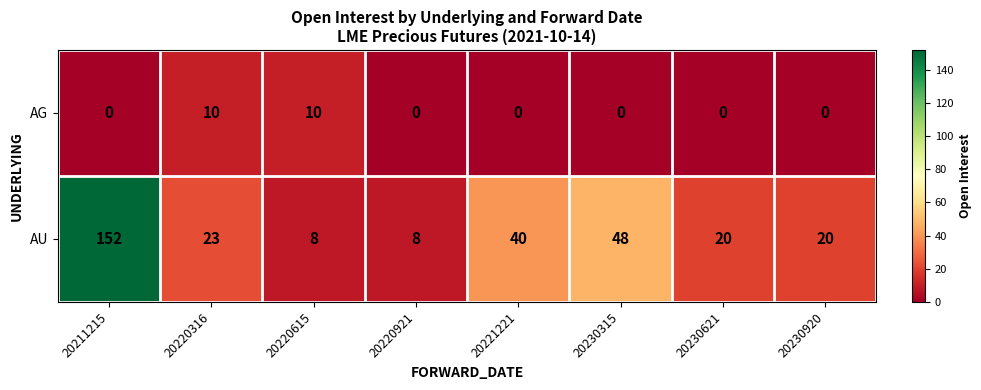

Reading left to right, what are all the values shown in this chart?

AG: 20211215=0	20220316=10	20220615=10	20220921=0	20221221=0	20230315=0	20230621=0	20230920=0
AU: 20211215=152	20220316=23	20220615=8	20220921=8	20221221=40	20230315=48	20230621=20	20230920=20